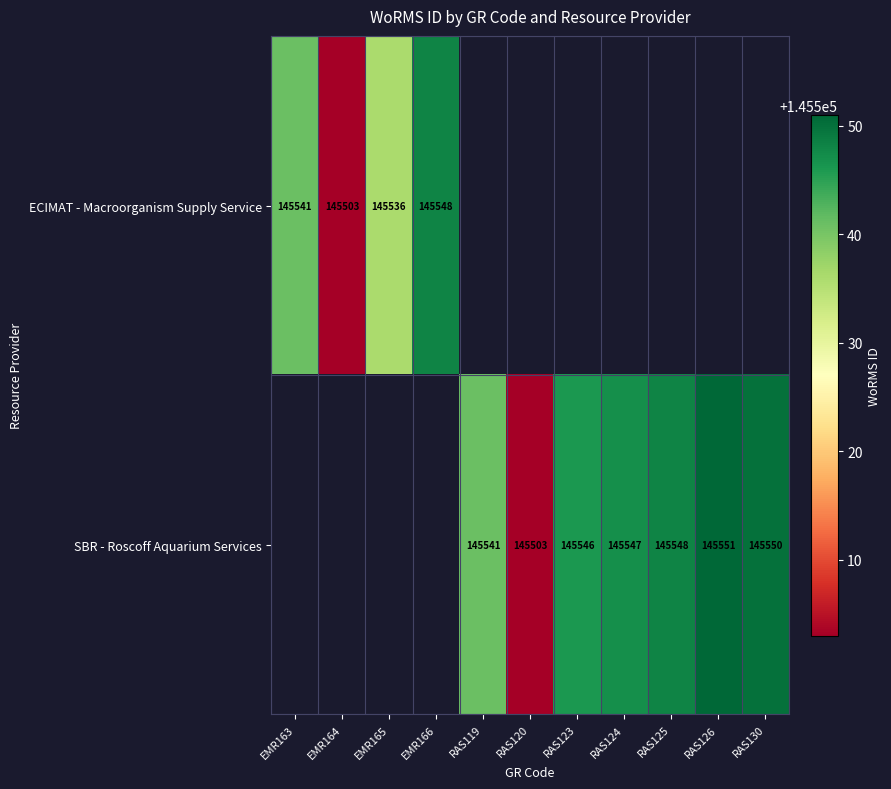

At how many categories does at least one series exceed 145541?

6